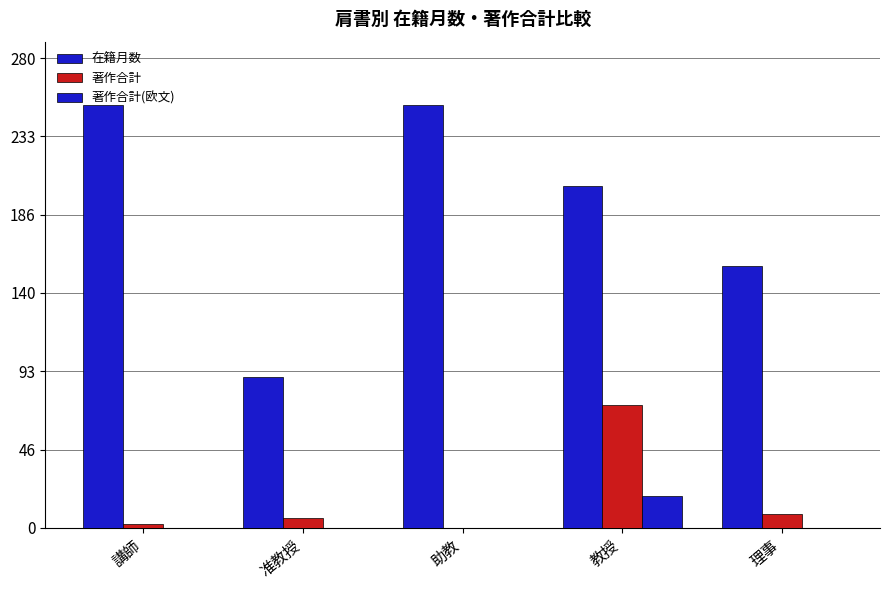

Which label corresponds to the smallest value in the chart?

助教